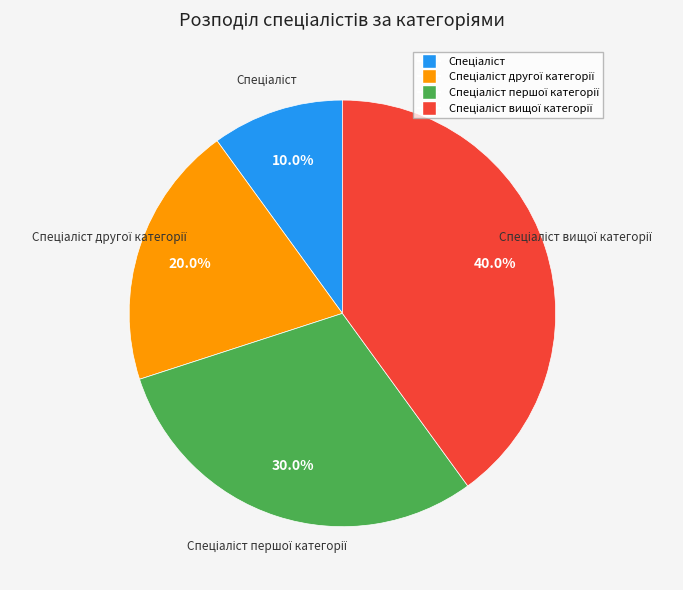

Does any single category account for the majority?

No